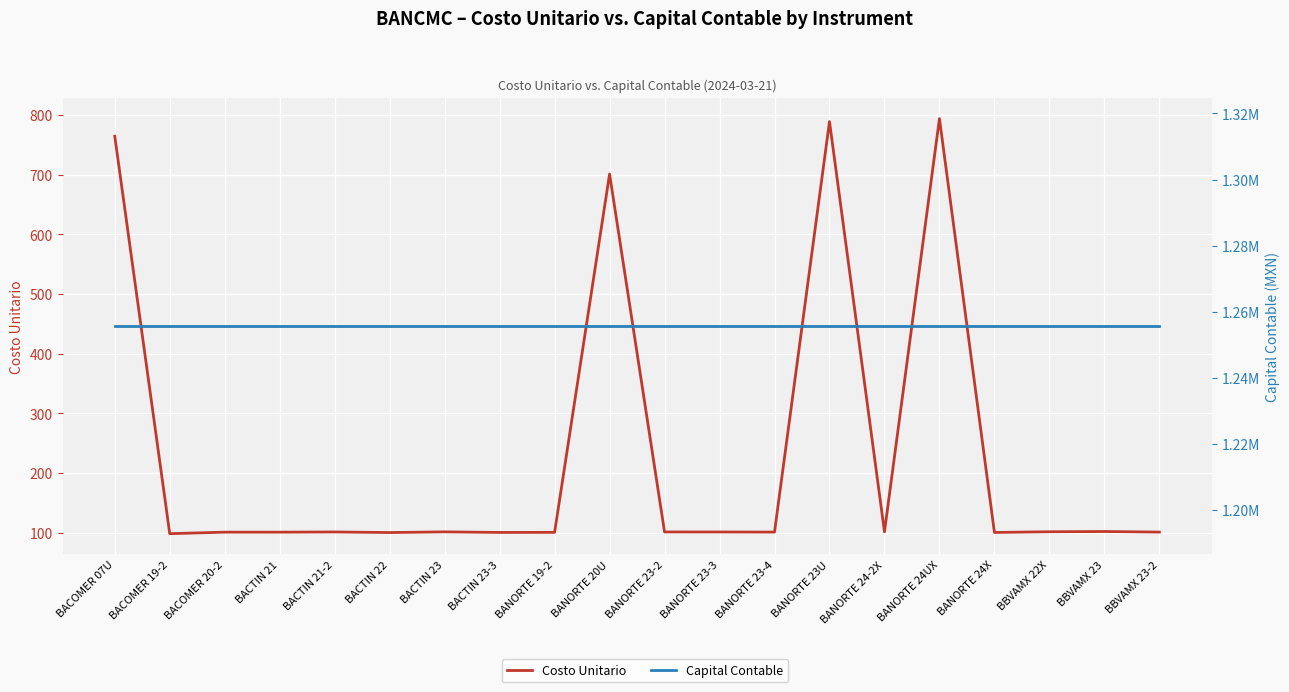

How many lines are shown in the chart?

2